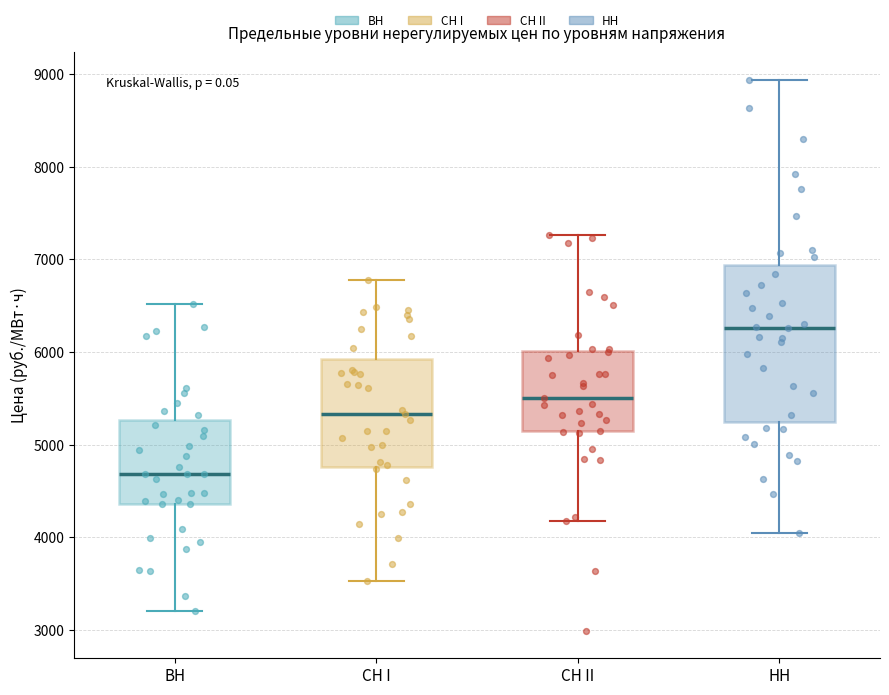

Which box's median line is the highest?

НН